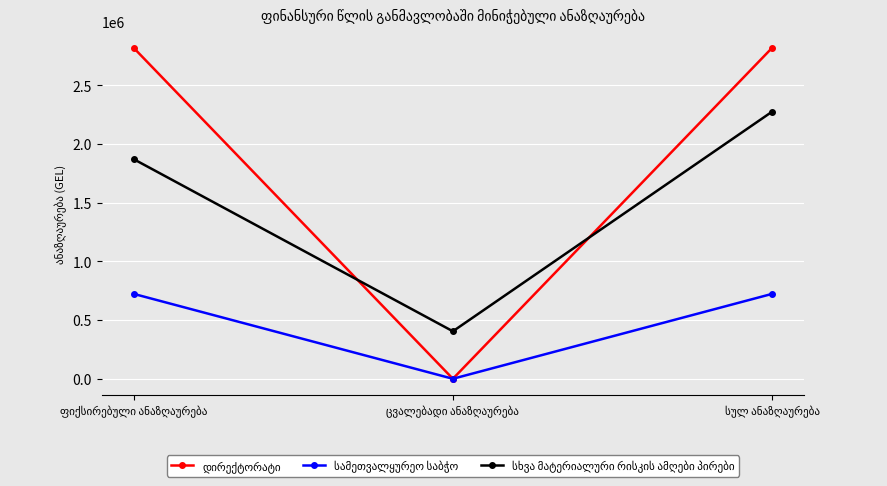

Does the chart have visible grid lines?

Yes